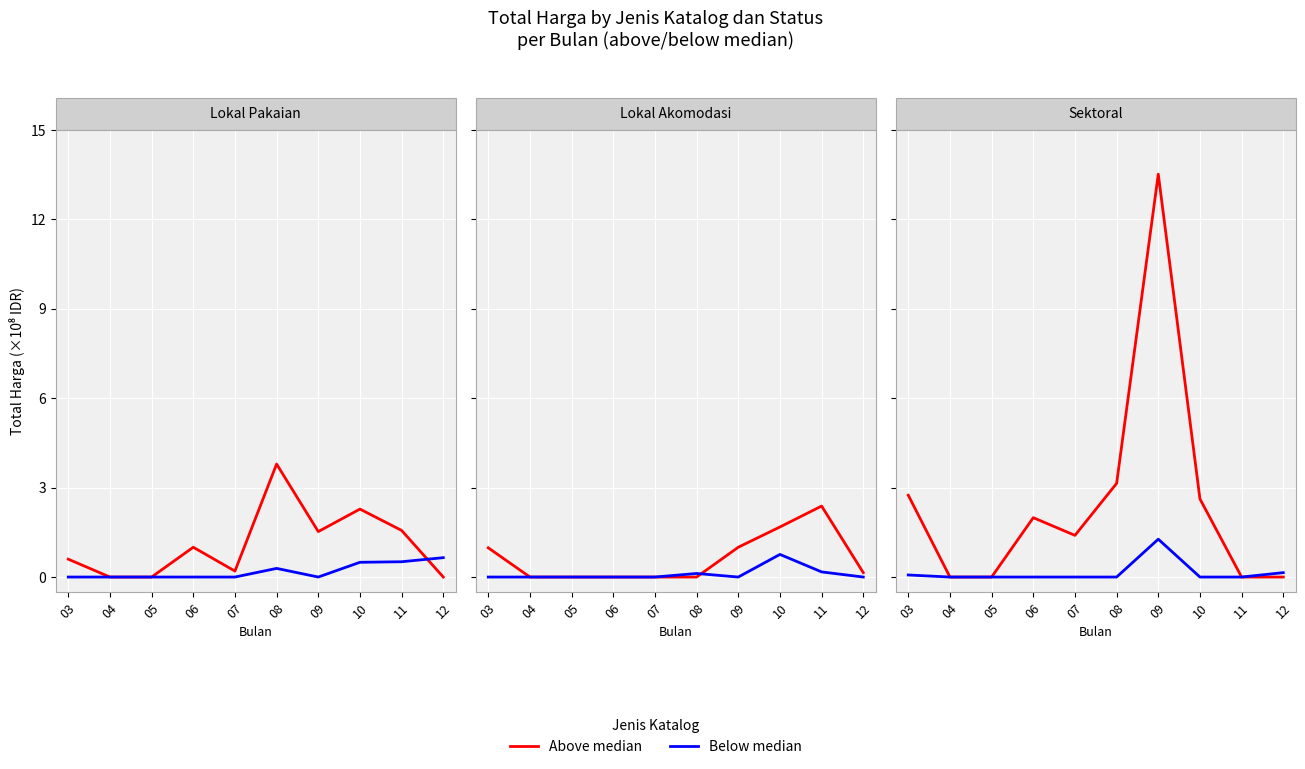

At which category does the chart reach its minimum across all series?

04